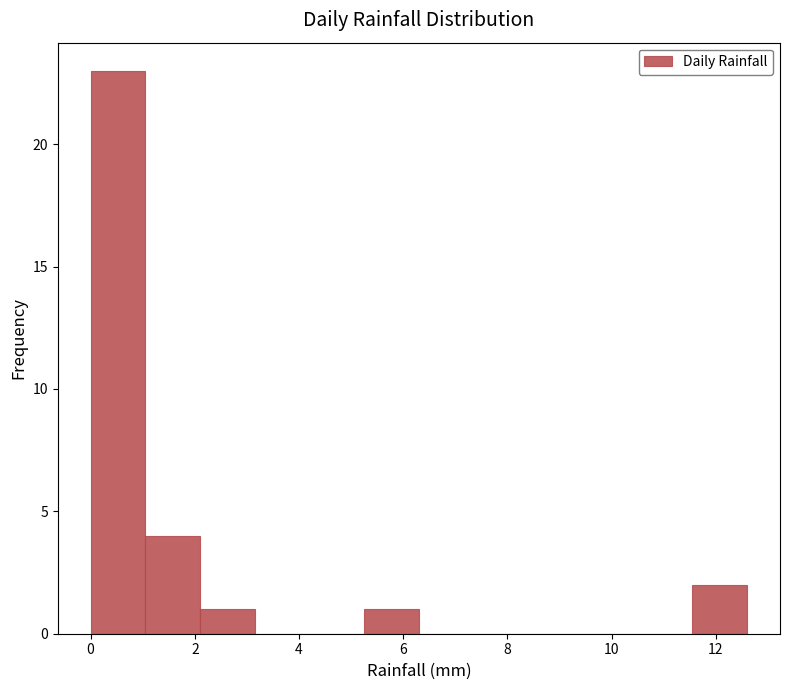

Reading left to right, transcribe this chart: for each bar, give the range it covers on the x-axis and its height. Neither the bar edges nor the heights are printed on the chart, so give them approximately, as read against the axes.

0.00 to 1.05: 23
1.05 to 2.10: 4
2.10 to 3.15: 1
3.15 to 4.20: 0
4.20 to 5.25: 0
5.25 to 6.30: 1
6.30 to 7.35: 0
7.35 to 8.40: 0
8.40 to 9.45: 0
9.45 to 10.50: 0
10.50 to 11.55: 0
11.55 to 12.60: 2